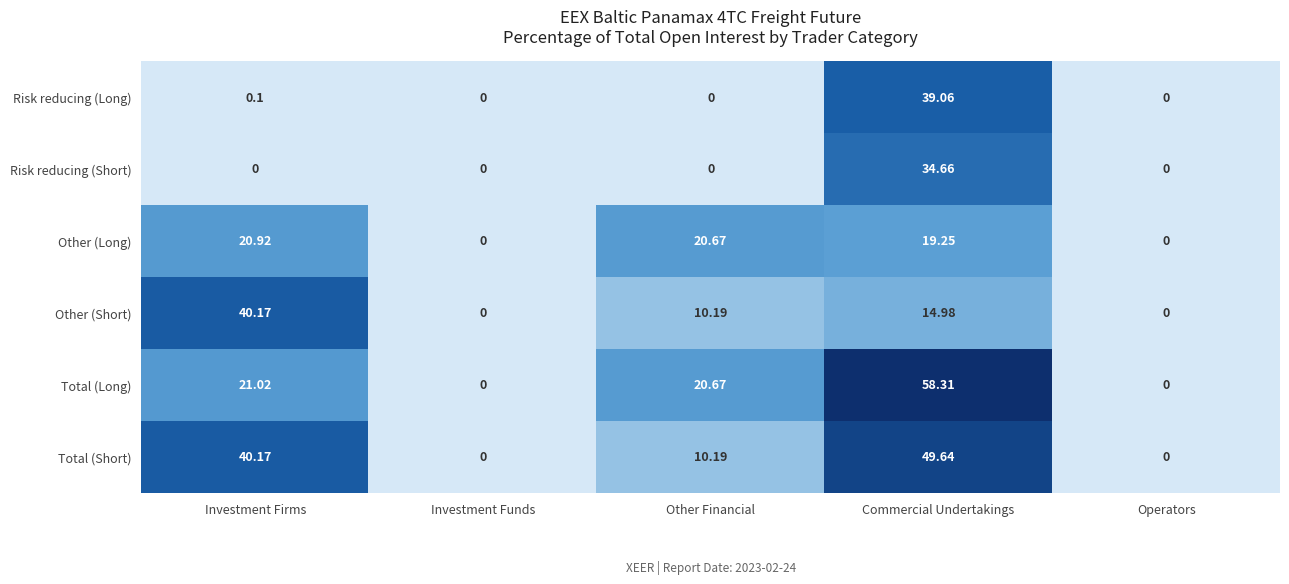

How many categories are shown in the chart?

5